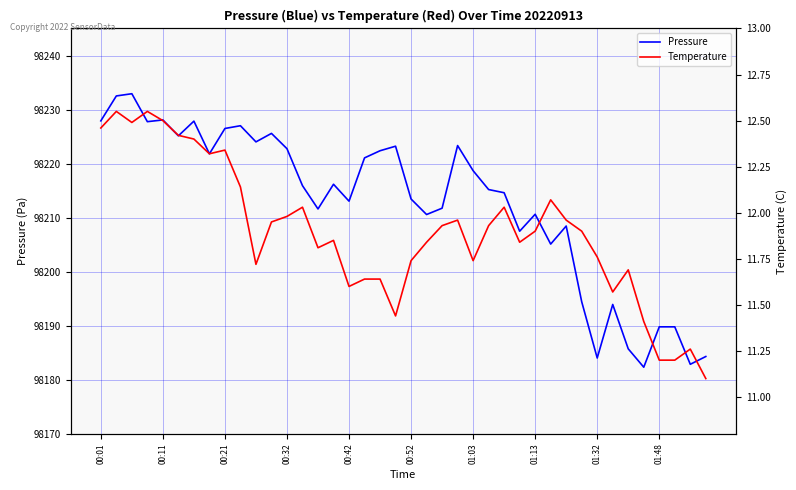

Is it true that Pressure equals 98210.6 at 01:13?

True